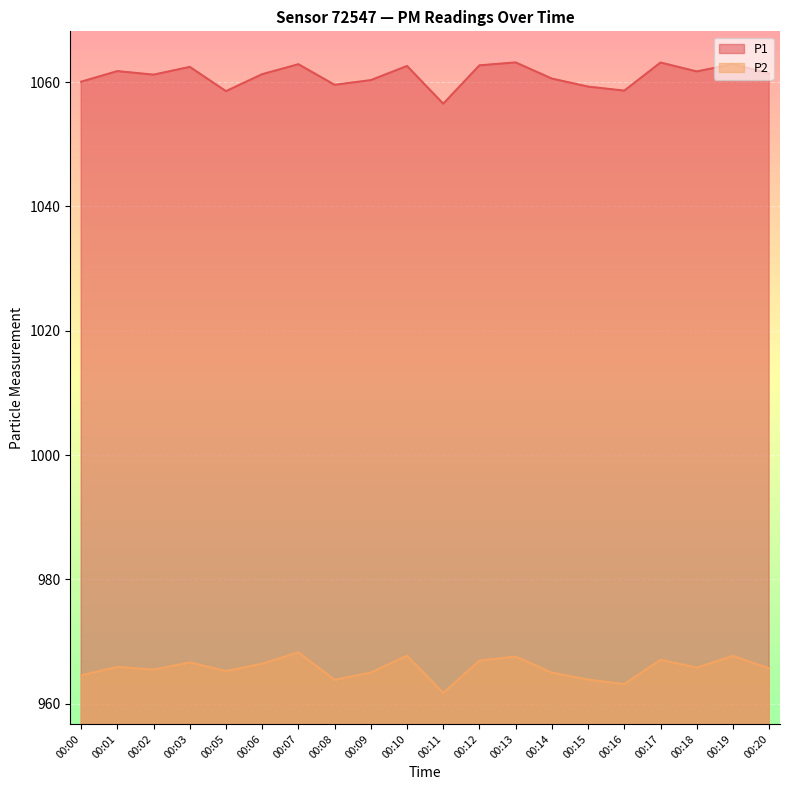

What is the value of the P1 point at the 20th from the left?

1061.4